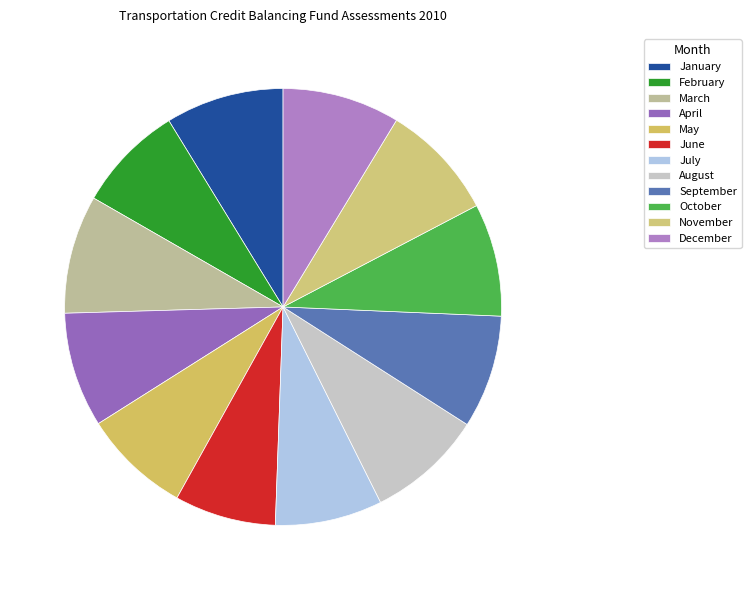

Does July account for over 50% of the chart?

No